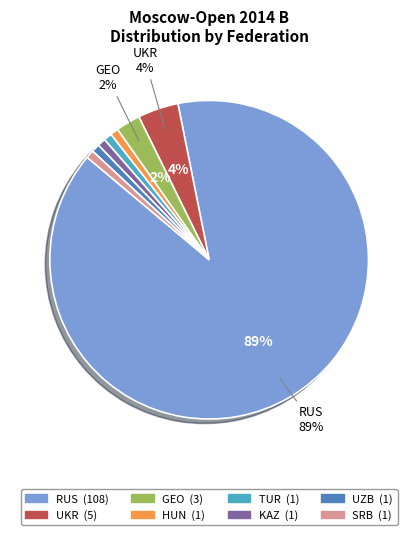

Is there a majority slice in this chart?

Yes